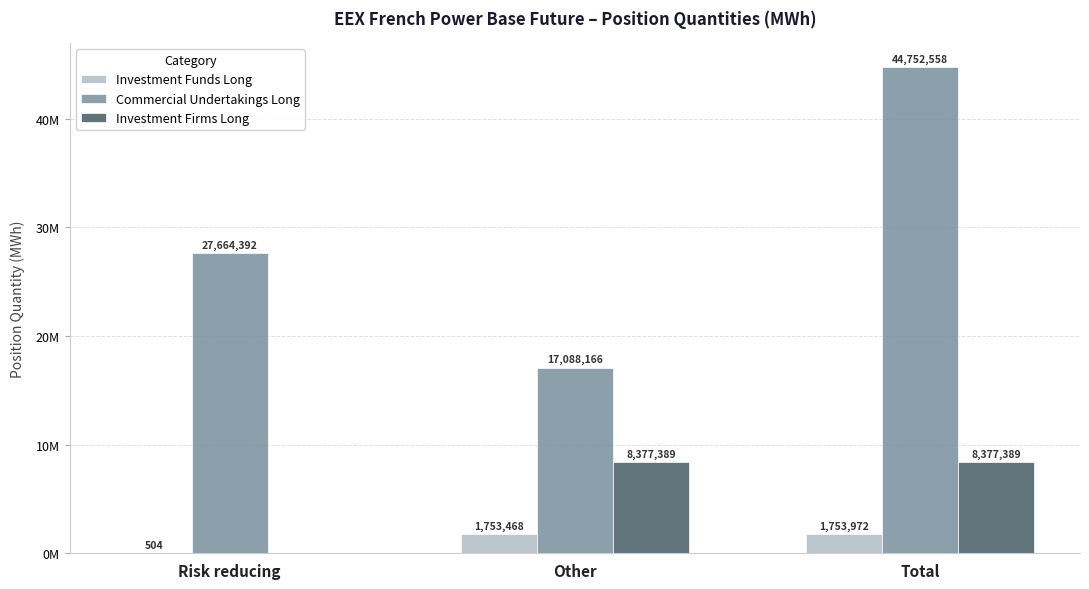

Are the bars horizontal?

No